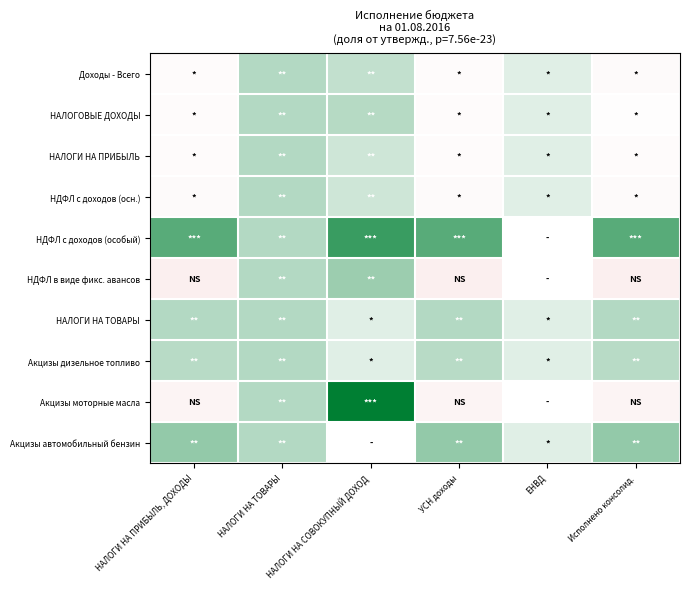

Is the value of НДФЛ с доходов (осн.) at ЕНВД greater than the value of НАЛОГОВЫЕ ДОХОДЫ at ЕНВД?

No